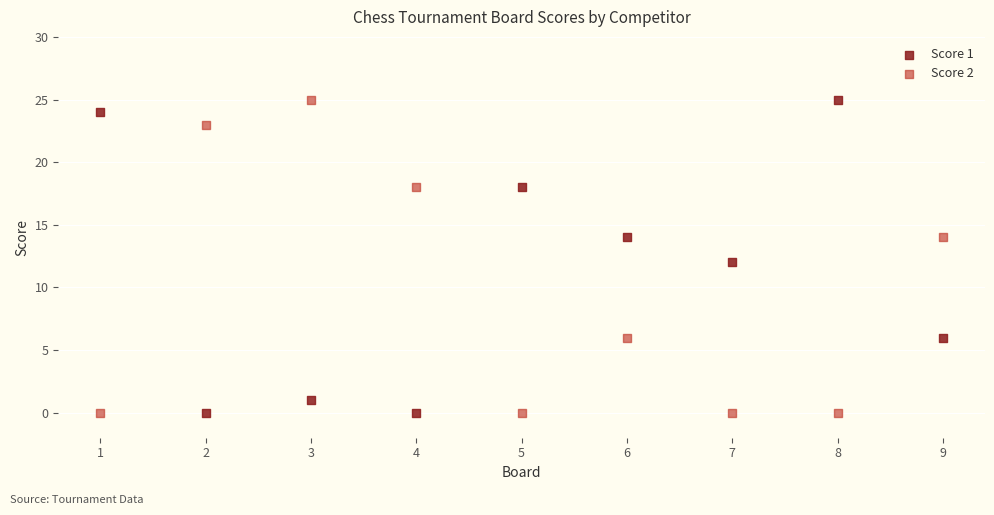

Across all data points, what is the range of X values (max minus min)?

8